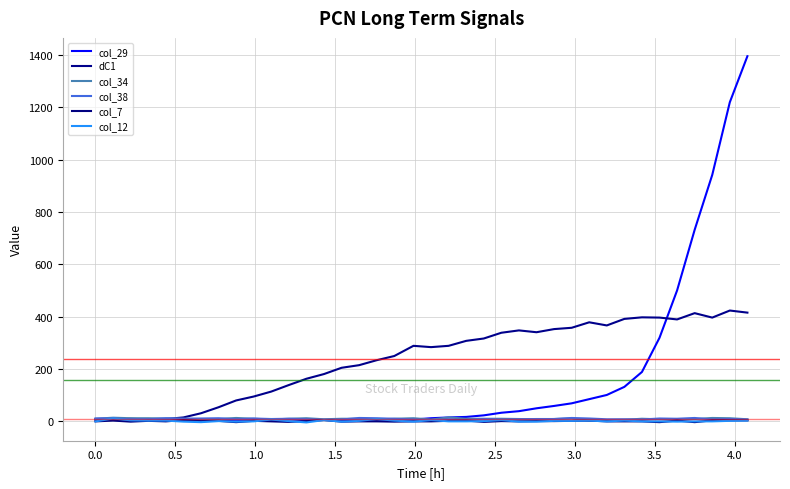

How many values in the col_34 series are below 9?

16